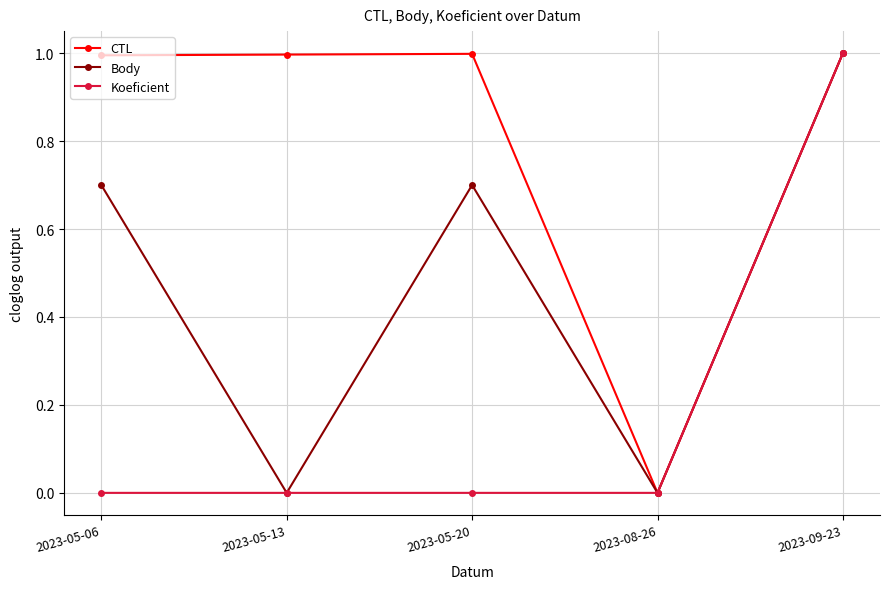

What are all the series names shown in the legend?

CTL, Body, Koeficient